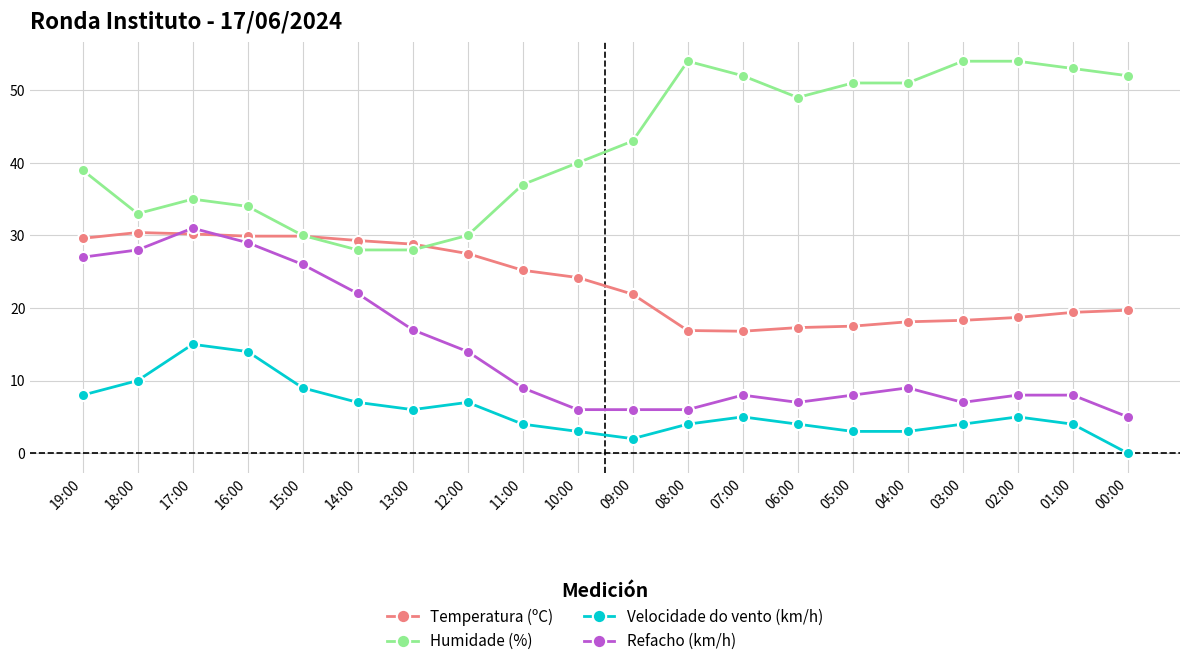

What is the label of the 11th point from the right?

10:00